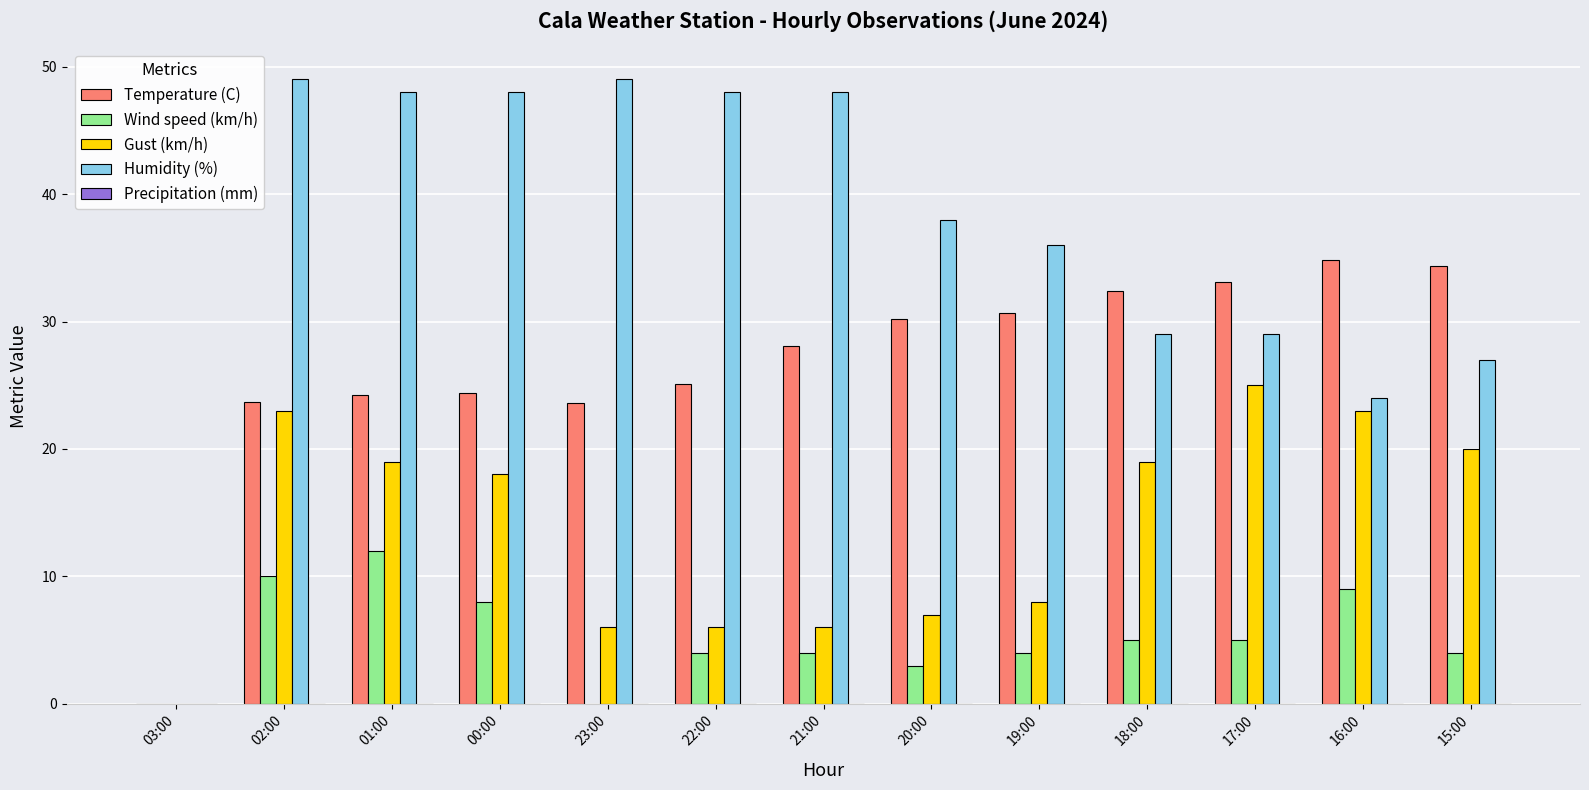

The value of Temperature (C) at 00:00 is 32.5. True or false?

False